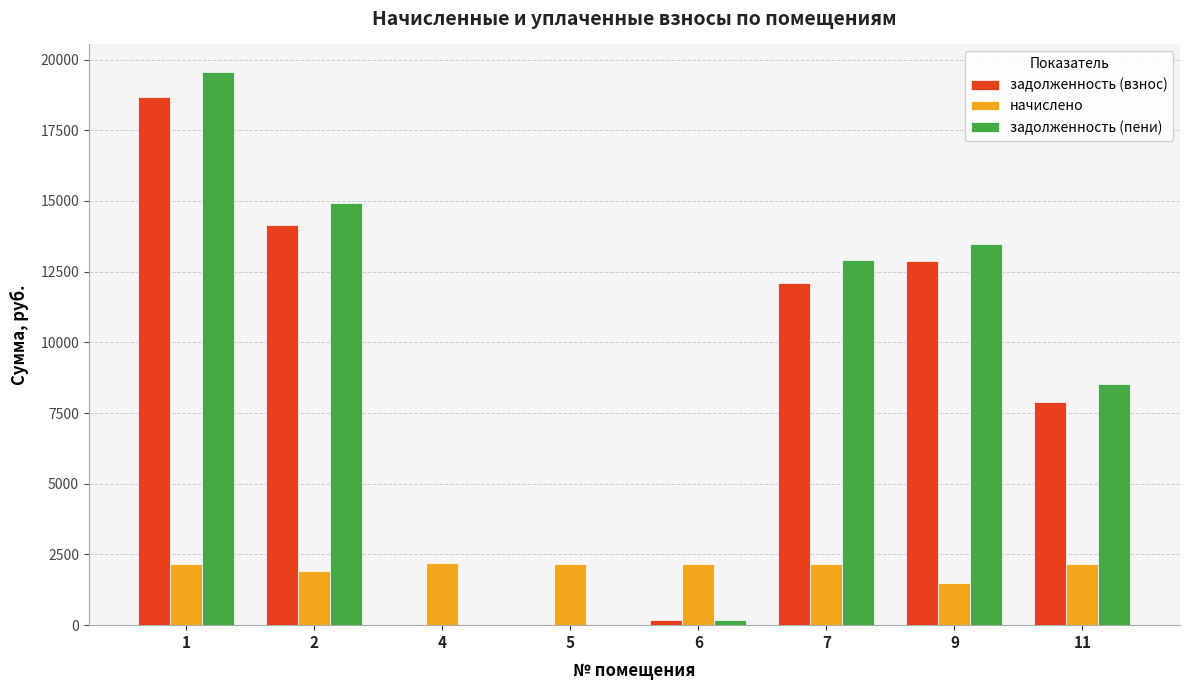

Which series has the widest spread of values?

задолженность (пени)